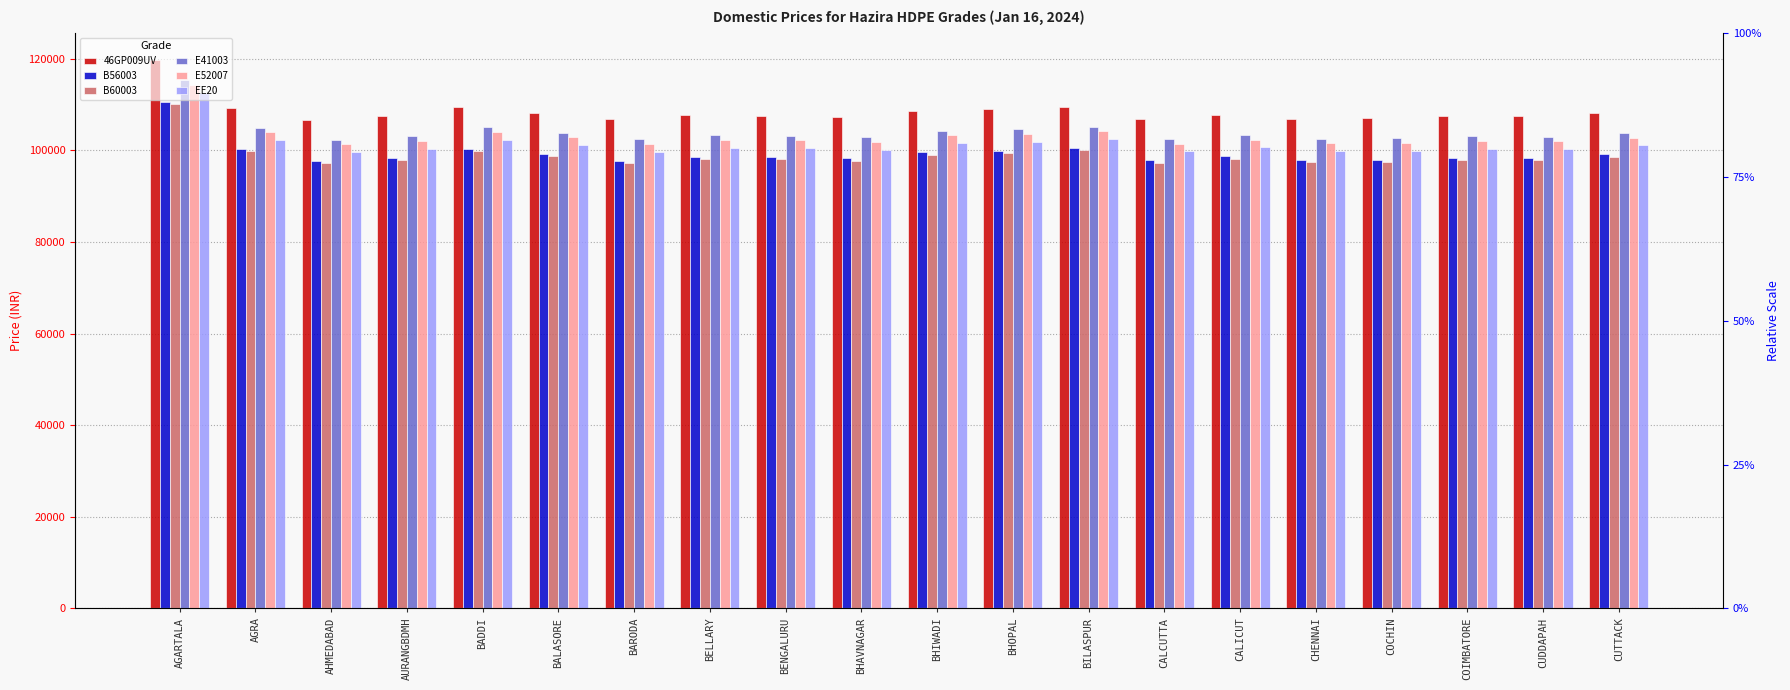

Between BHAVNAGAR and CUTTACK, which is larger?

CUTTACK